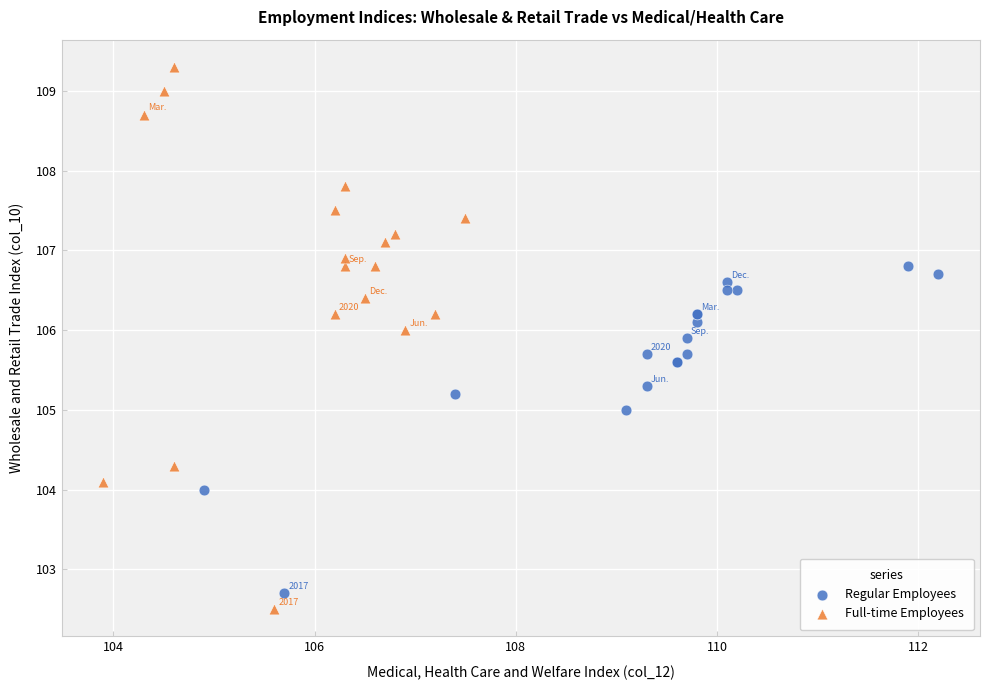

Which series contains the lowest Y value?

Full-time Employees